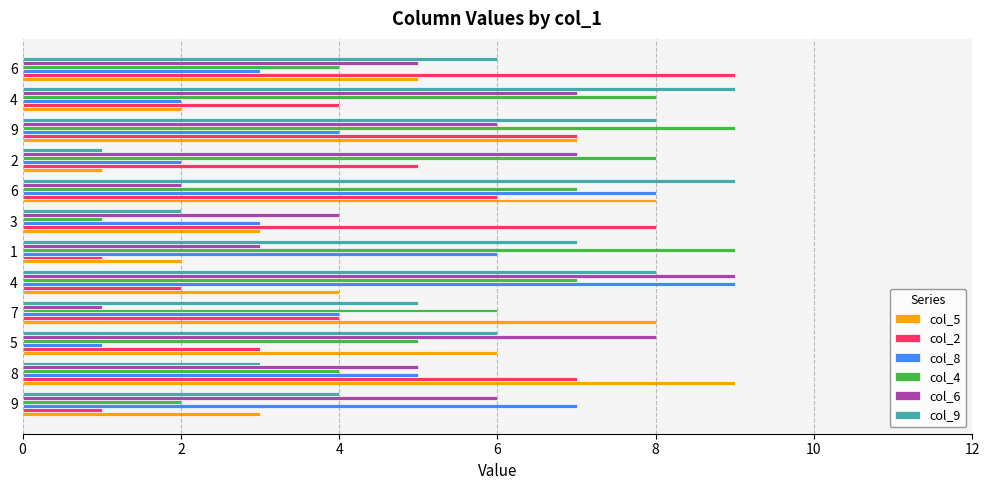

What are all the series names shown in the legend?

col_5, col_2, col_8, col_4, col_6, col_9